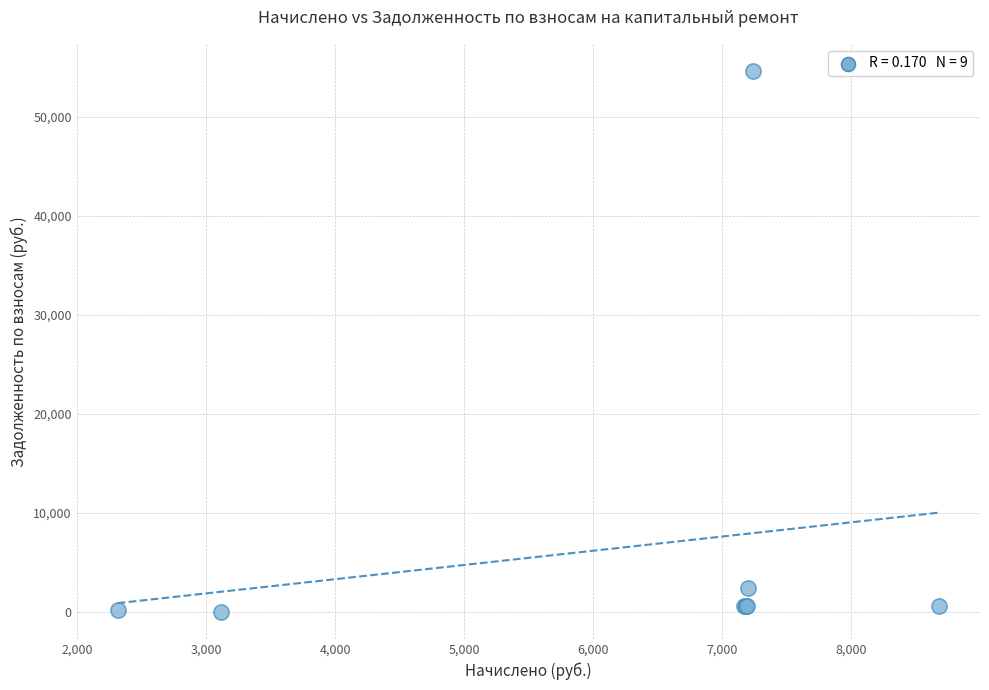

What Y value in the scatter plot is closest to 27312?

2400.8